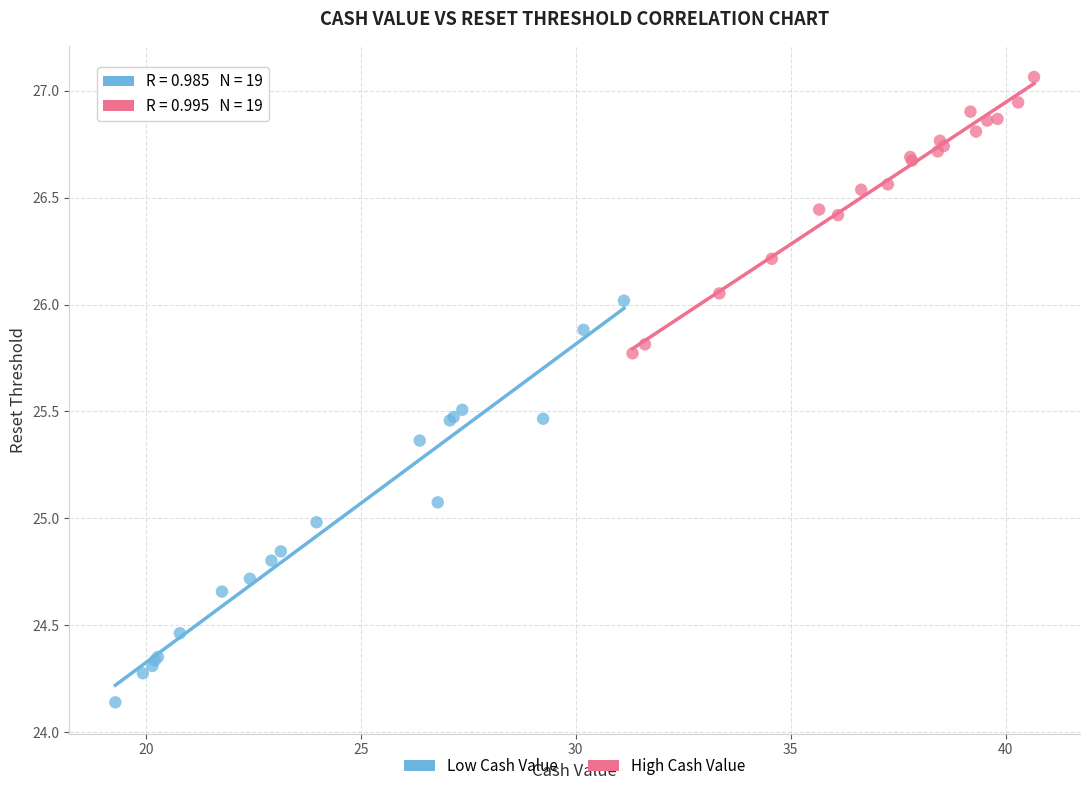

Which series contains the highest Y value?

High Cash Value